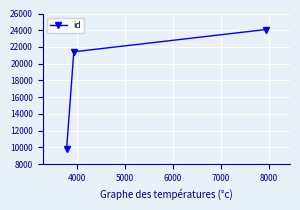

Count the values in the range 9771 to 24087.

3